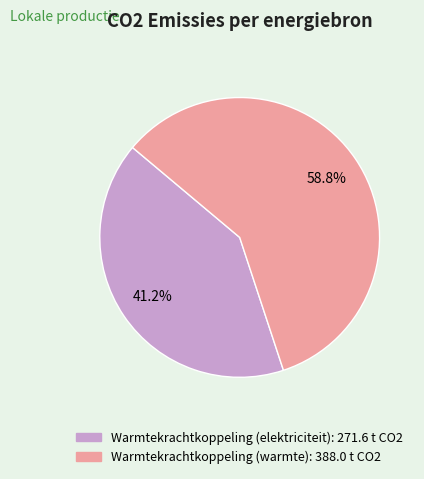

Is there any slice that represents more than half of the pie?

Yes